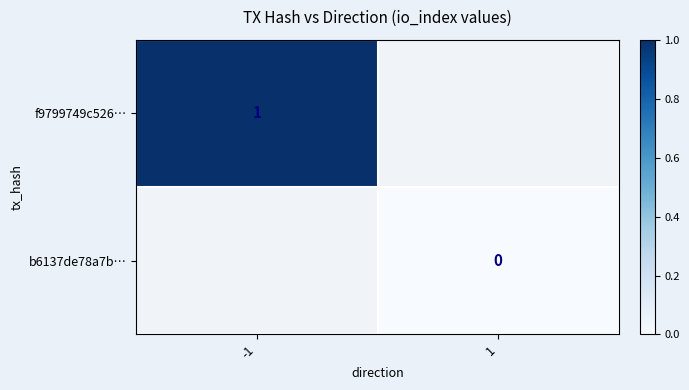

True or false: f9799749c526… has a value of 0 at -1.

False